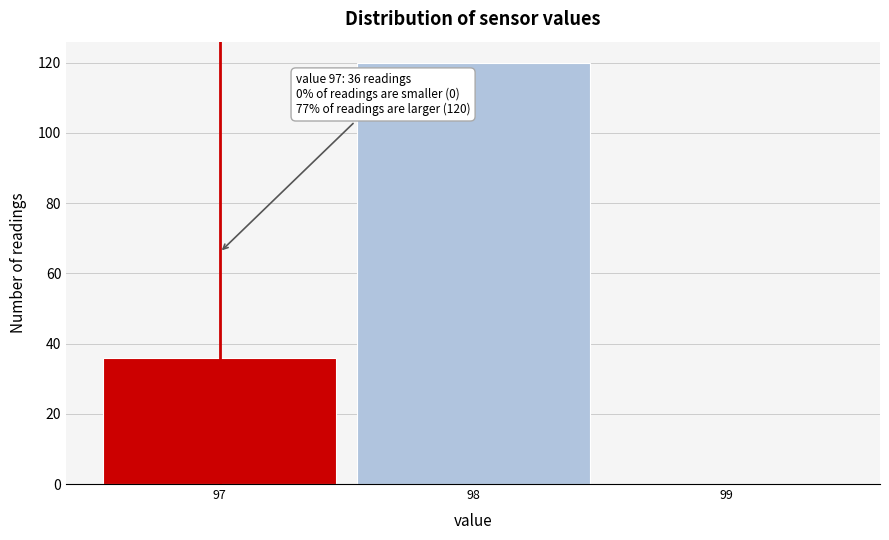

Which range on the x-axis has the tallest bar?

97.5 to 98.5